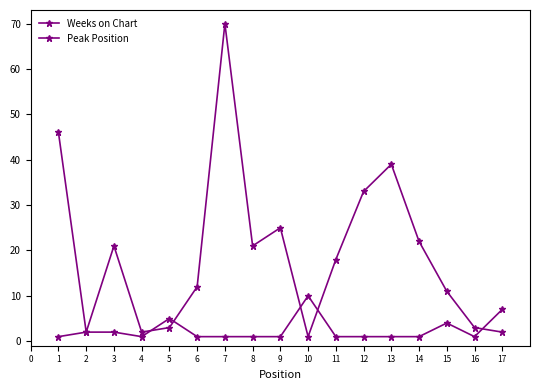

In Peak Position, how many points are higher than both neighbors (excluding endpoints)?

3